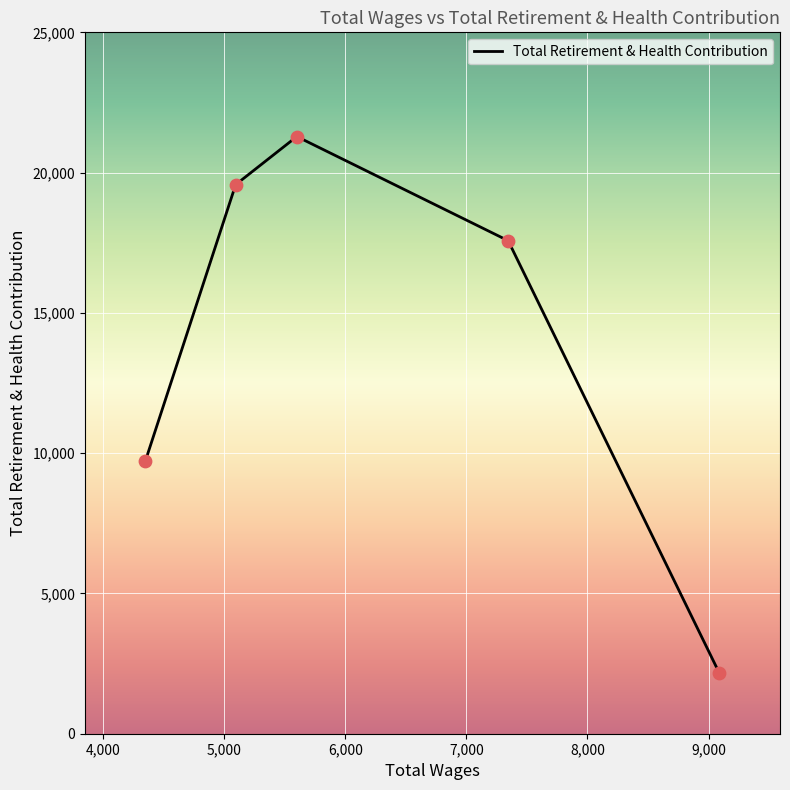

What is the sum of all values?

70313